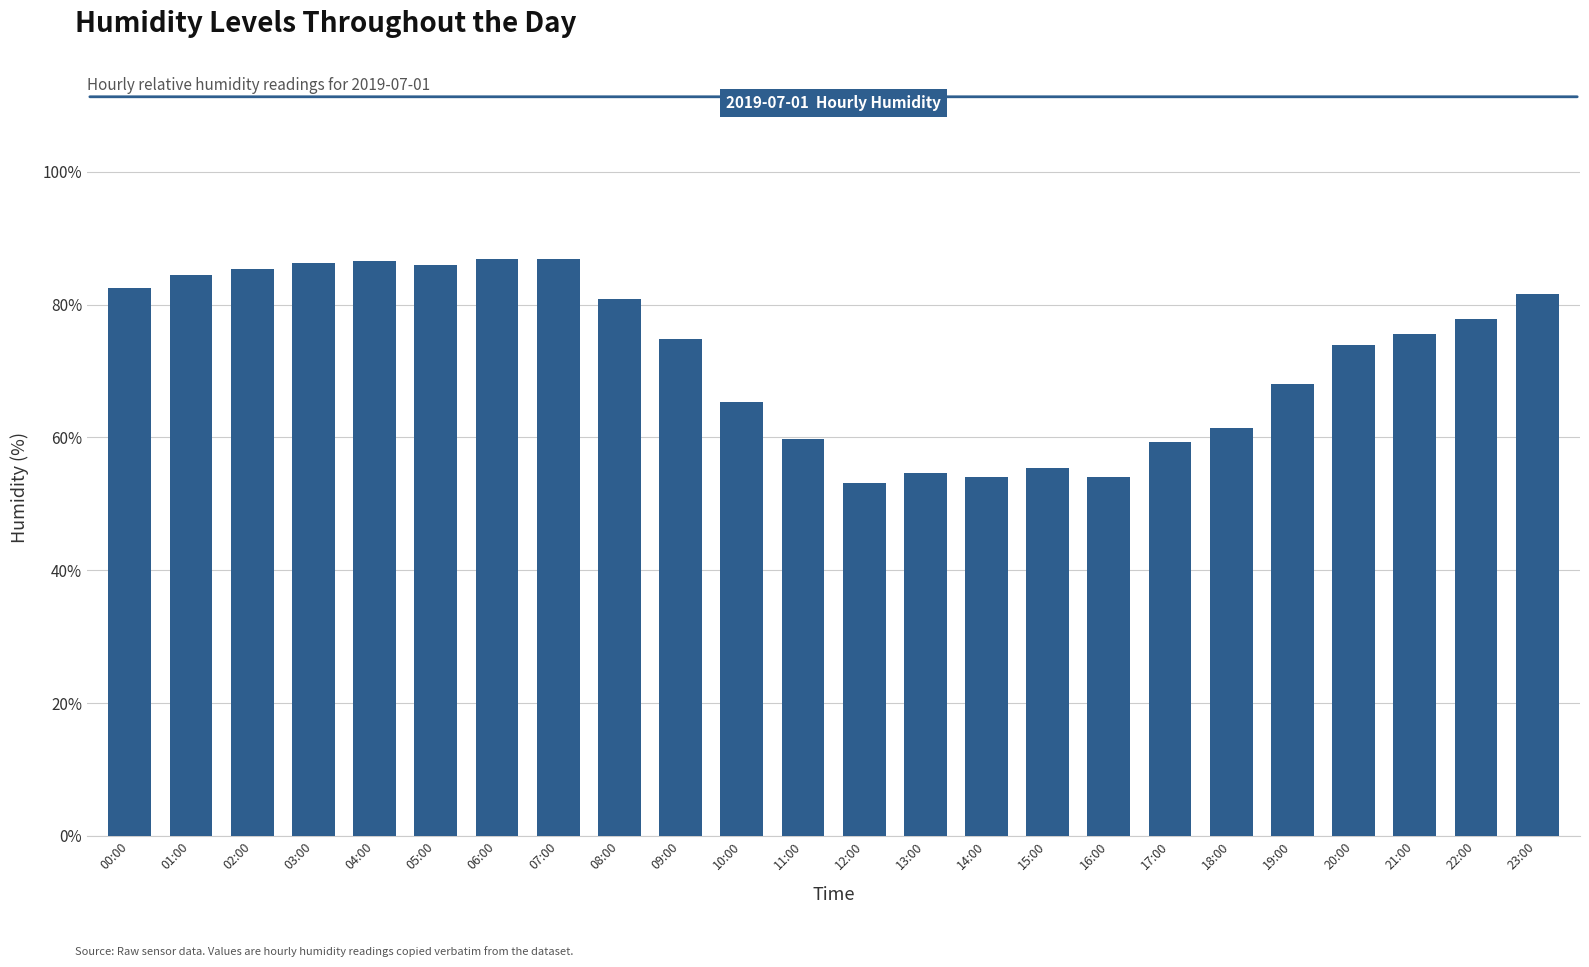

Approximately how many times larger is the value at 02:00 compared to 05:00?

1.0